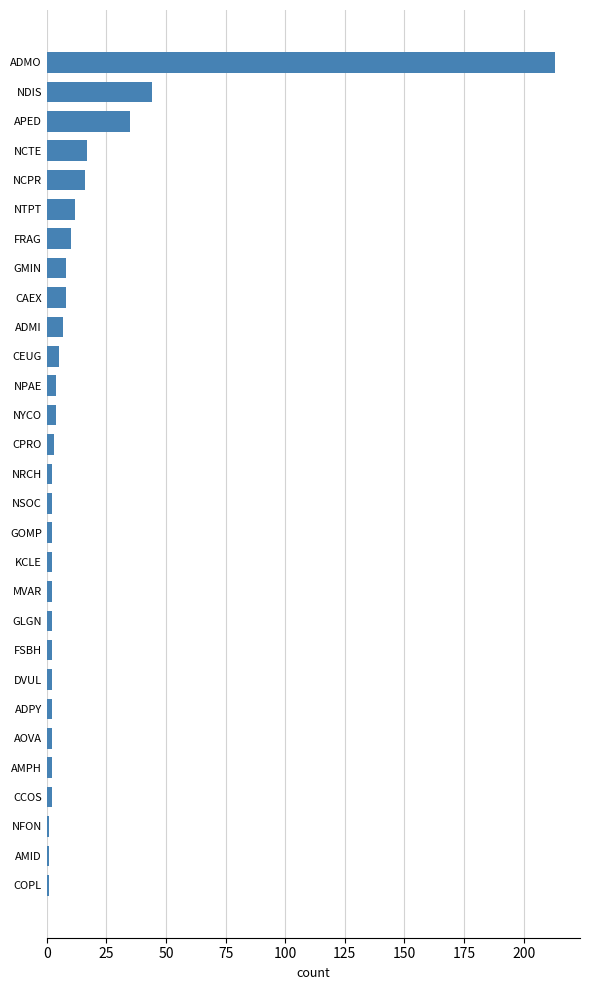

The chart shows a value of 12 at NTPT. True or false?

True